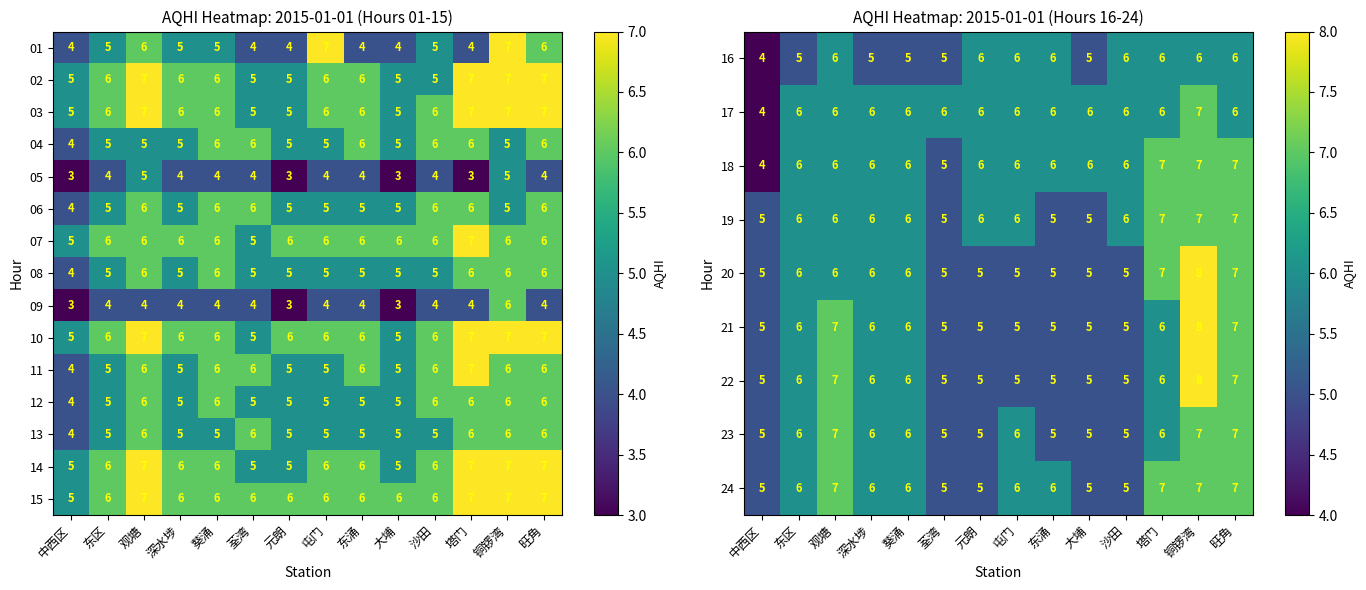

Count the 21 values in the range 5 to 6.

11